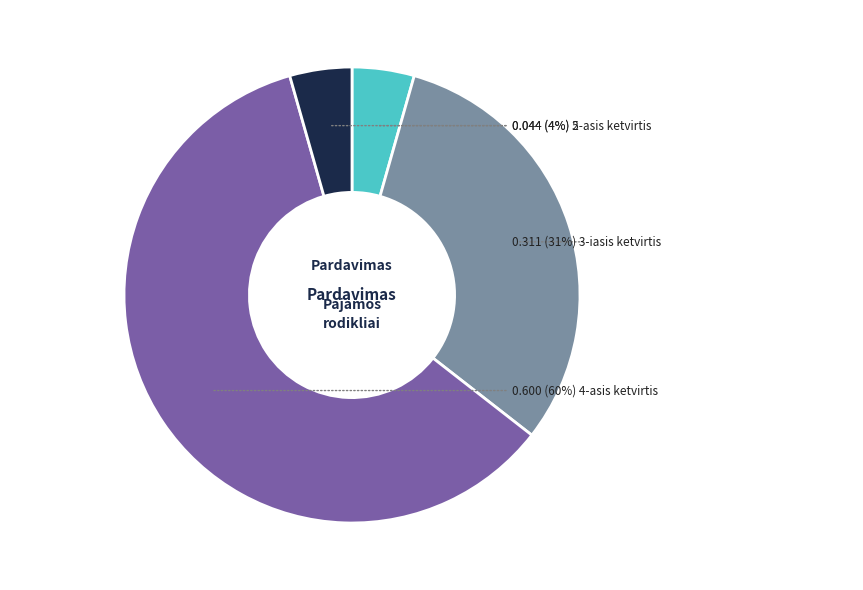

To the nearest percent, what is the average slice percentage?

25%